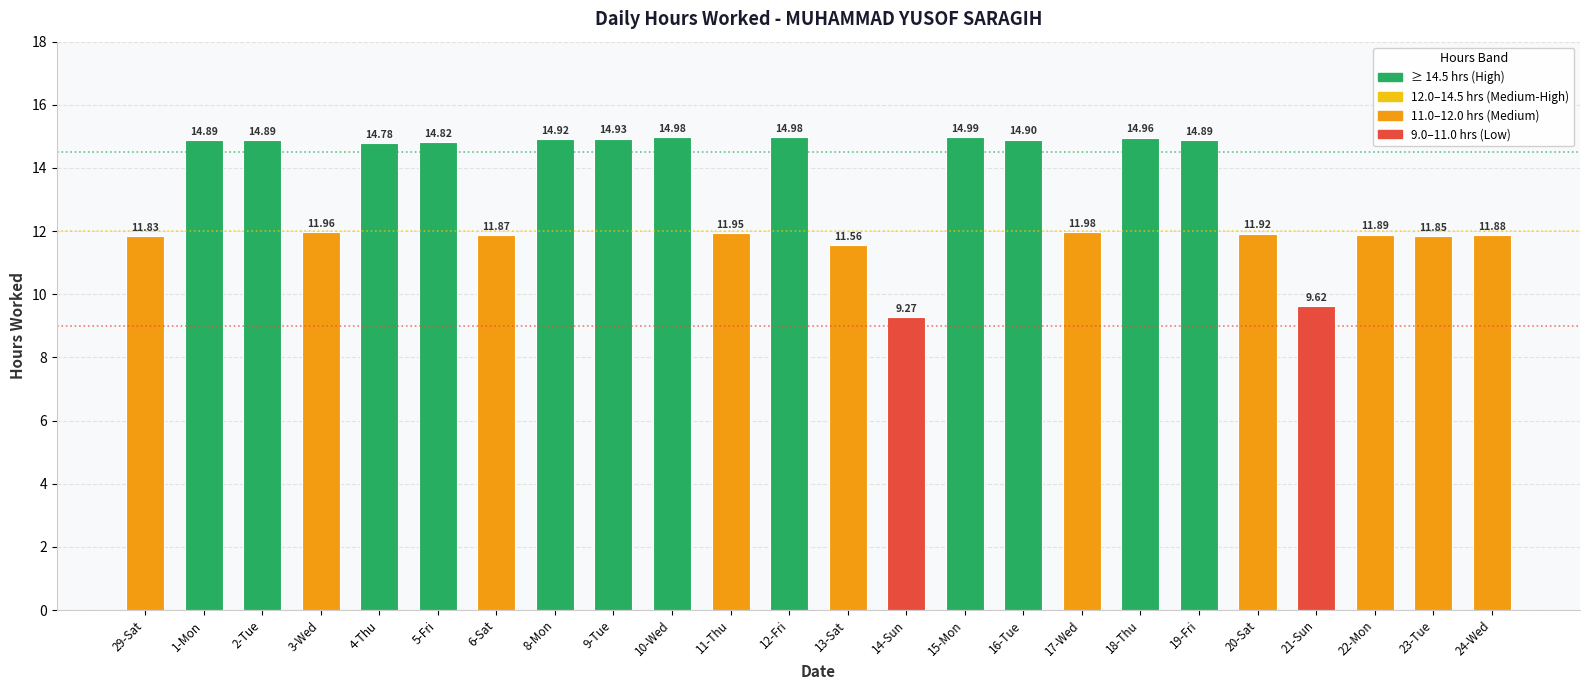

The value at 11-Thu is 21.1. True or false?

False